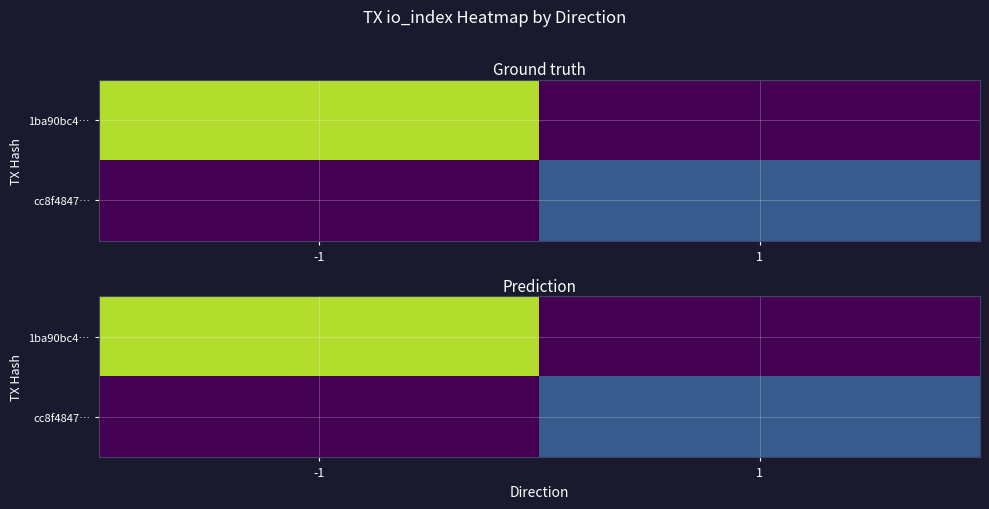

At which label is cc8f4847… closest to 10?

-1